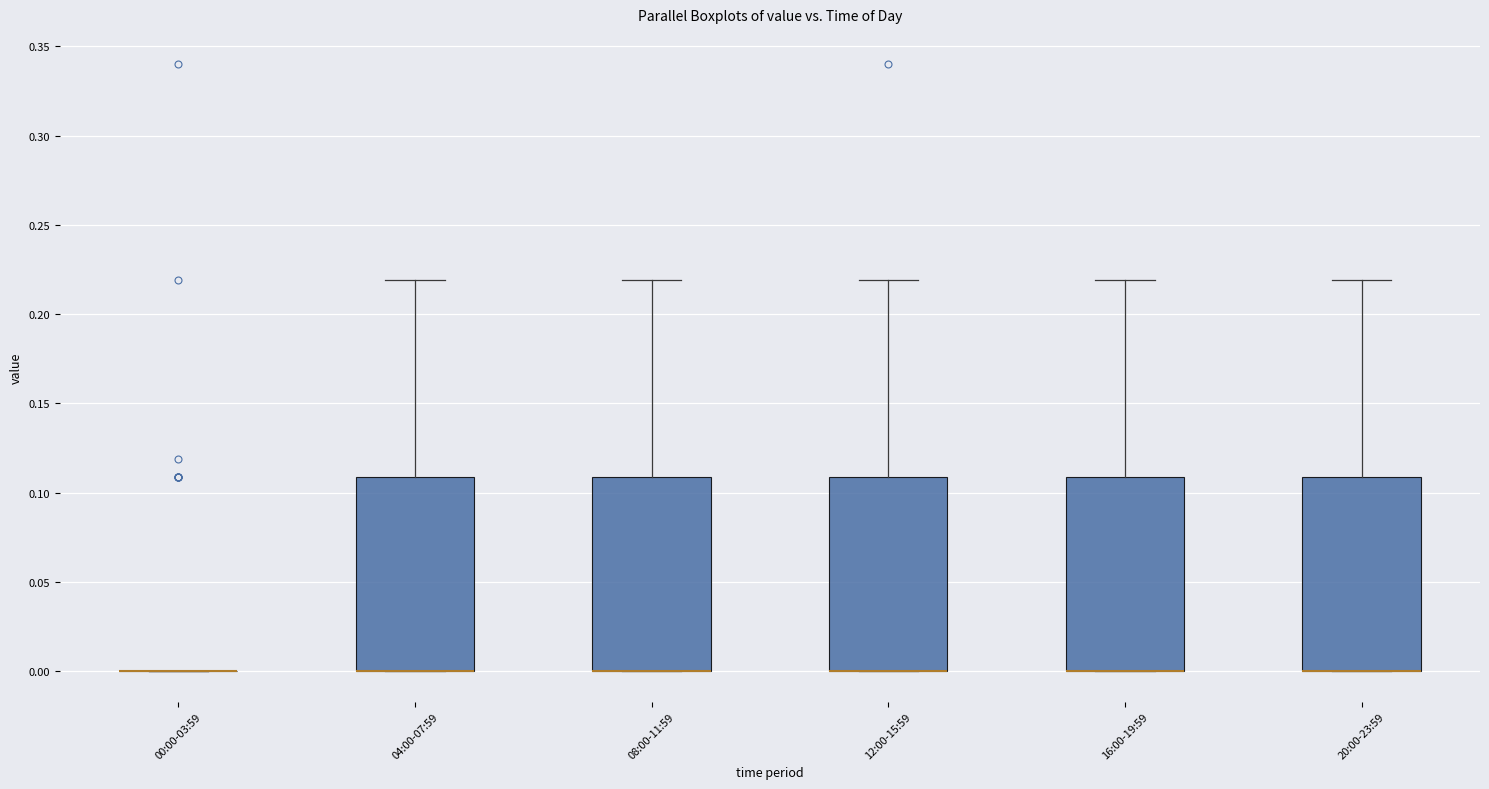

Where is the lower edge of the box for 12:00-15:59 on the y-axis? The values are not printed on the chart, so give them approximately, as read against the axis.

0.00